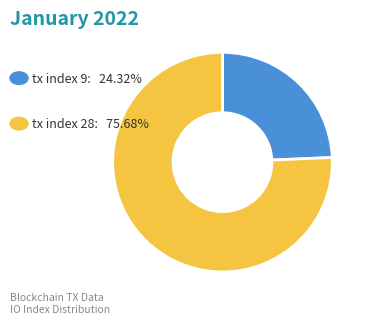

Does any single category account for the majority?

Yes